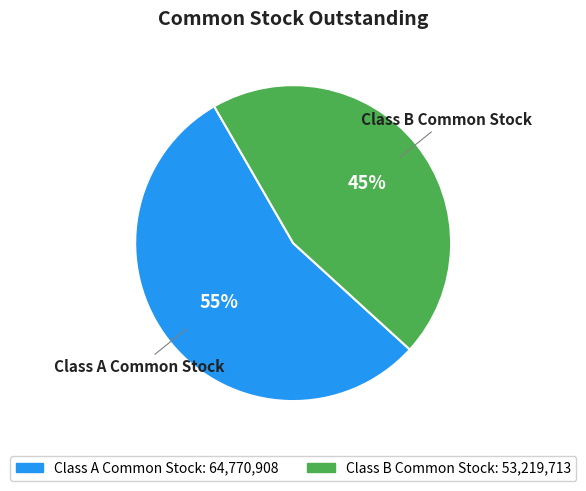

What percentage is the Class B Common Stock slice, to the nearest percent?

45%